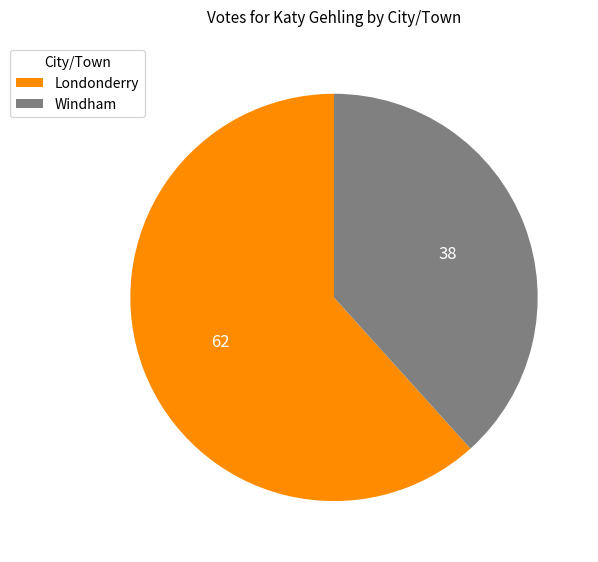

Is it true that Windham is 38% of the pie?

True